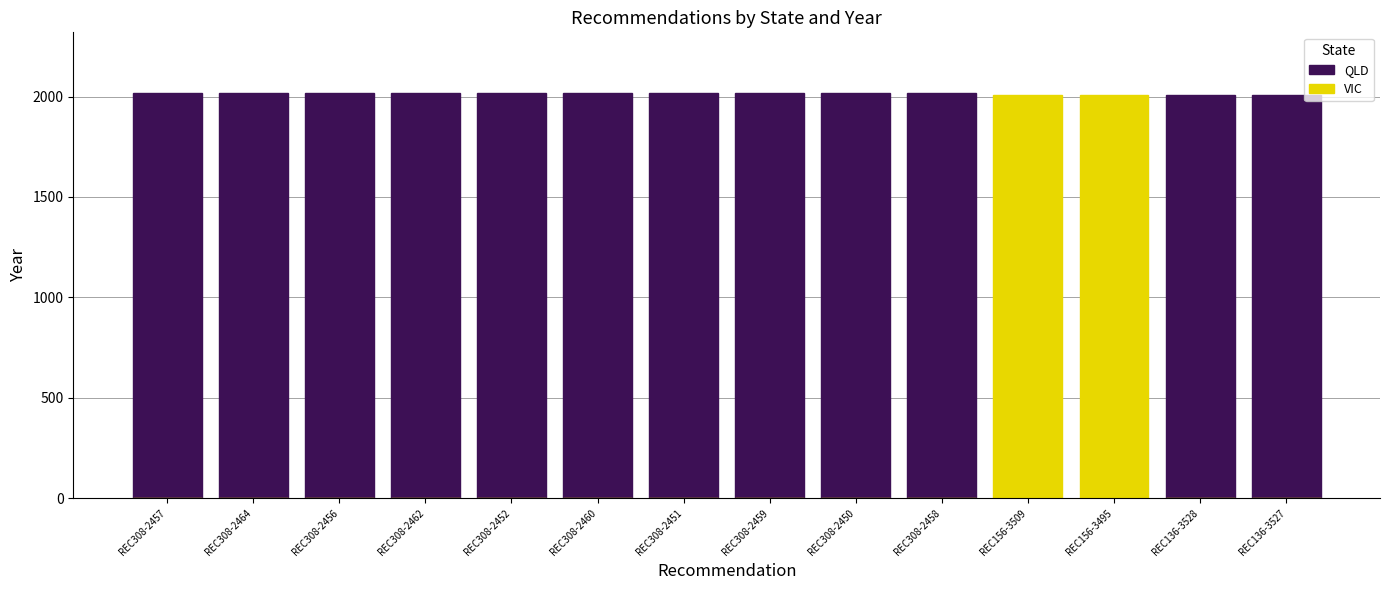

Is it true that QLD equals 2993 at REC308-2457?

False